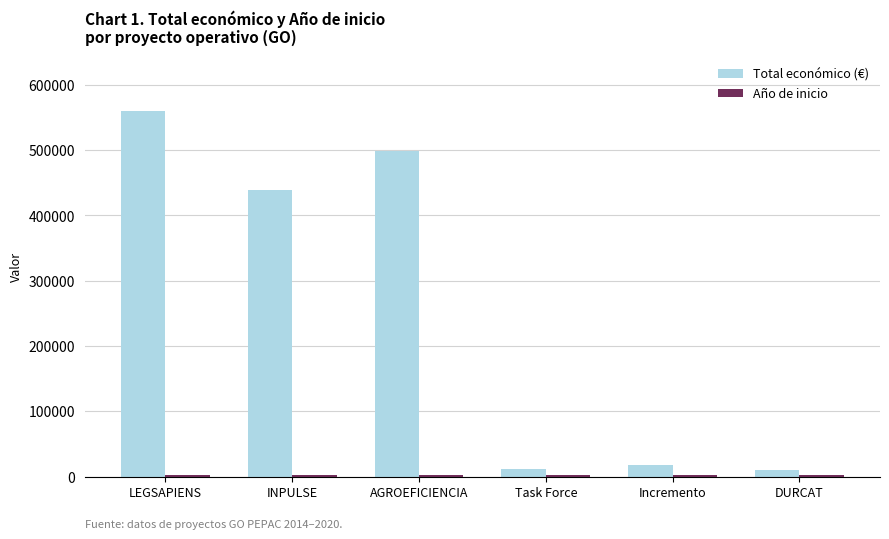

Which series changed the most between INPULSE and Incremento?

Total económico (€)